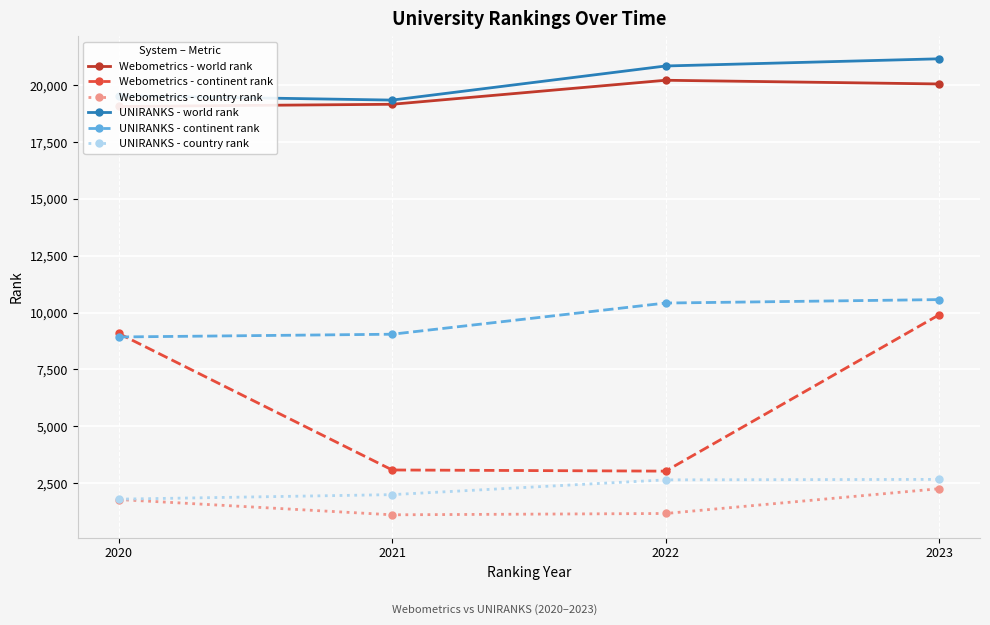

Reading left to right, list all the values displayed in this chart.

Webometrics - world rank: 2020=19072	2021=19168	2022=20225	2023=20062
Webometrics - continent rank: 2020=9081	2021=3075	2022=3024	2023=9900
Webometrics - country rank: 2020=1775	2021=1102	2022=1160	2023=2250
UNIRANKS - world rank: 2020=19545	2021=19352	2022=20853	2023=21169
UNIRANKS - continent rank: 2020=8928	2021=9049	2022=10421	2023=10573
UNIRANKS - country rank: 2020=1791	2021=1990	2022=2640	2023=2661